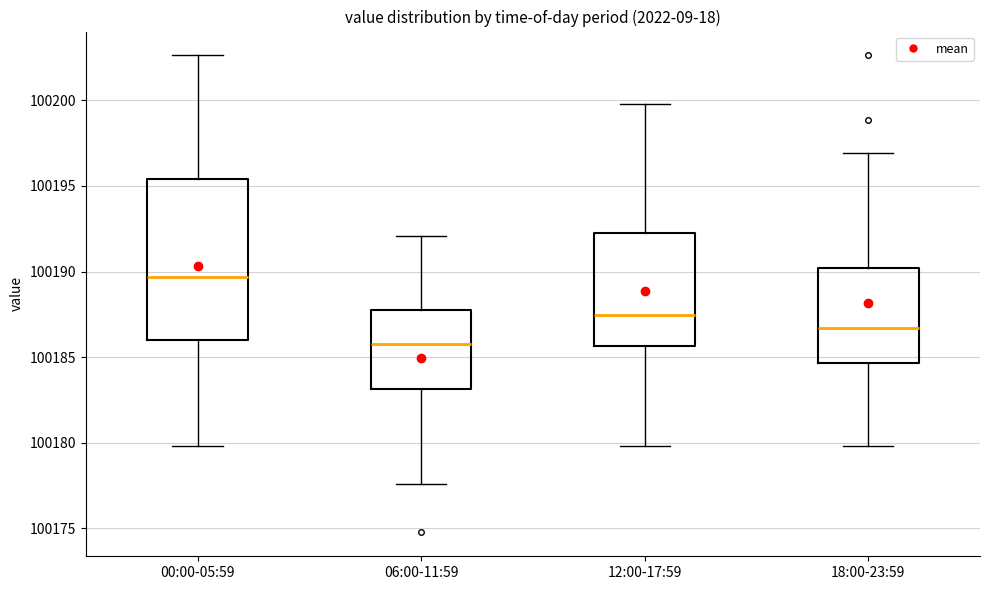

Where does the upper whisker of the box for 00:00-05:59 end on the y-axis? The values are not printed on the chart, so give them approximately, as read against the axis.

100202.5